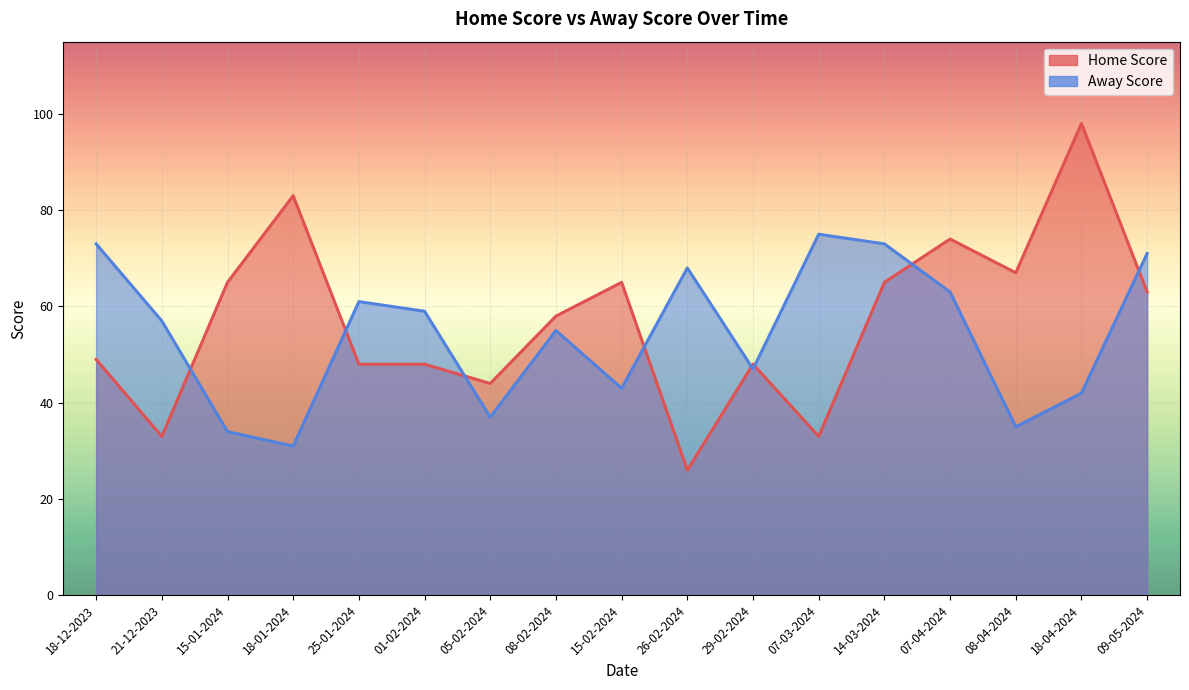

Reading left to right, transcribe all the data shown in this chart.

Home Score: 18-12-2023=49	21-12-2023=33	15-01-2024=65	18-01-2024=83	25-01-2024=48	01-02-2024=48	05-02-2024=44	08-02-2024=58	15-02-2024=65	26-02-2024=26	29-02-2024=48	07-03-2024=33	14-03-2024=65	07-04-2024=74	08-04-2024=67	18-04-2024=98	09-05-2024=63
Away Score: 18-12-2023=73	21-12-2023=57	15-01-2024=34	18-01-2024=31	25-01-2024=61	01-02-2024=59	05-02-2024=37	08-02-2024=55	15-02-2024=43	26-02-2024=68	29-02-2024=47	07-03-2024=75	14-03-2024=73	07-04-2024=63	08-04-2024=35	18-04-2024=42	09-05-2024=71